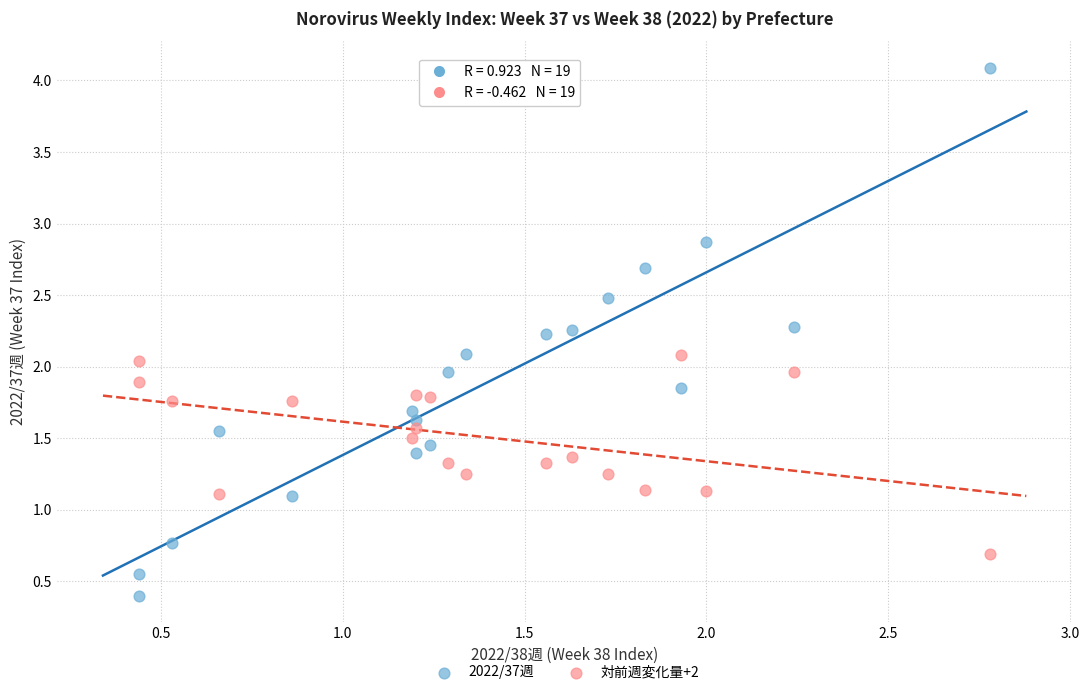

Which series contains the lowest Y value?

2022/37週